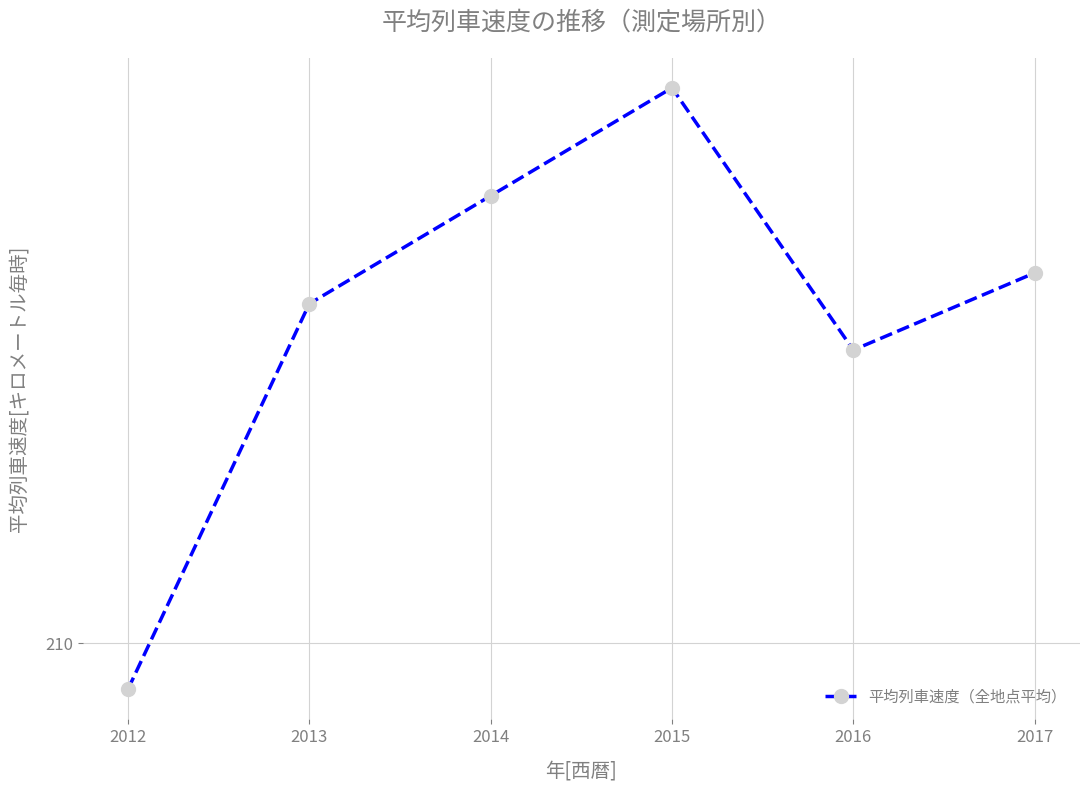

What is the greatest value displayed?

216.0